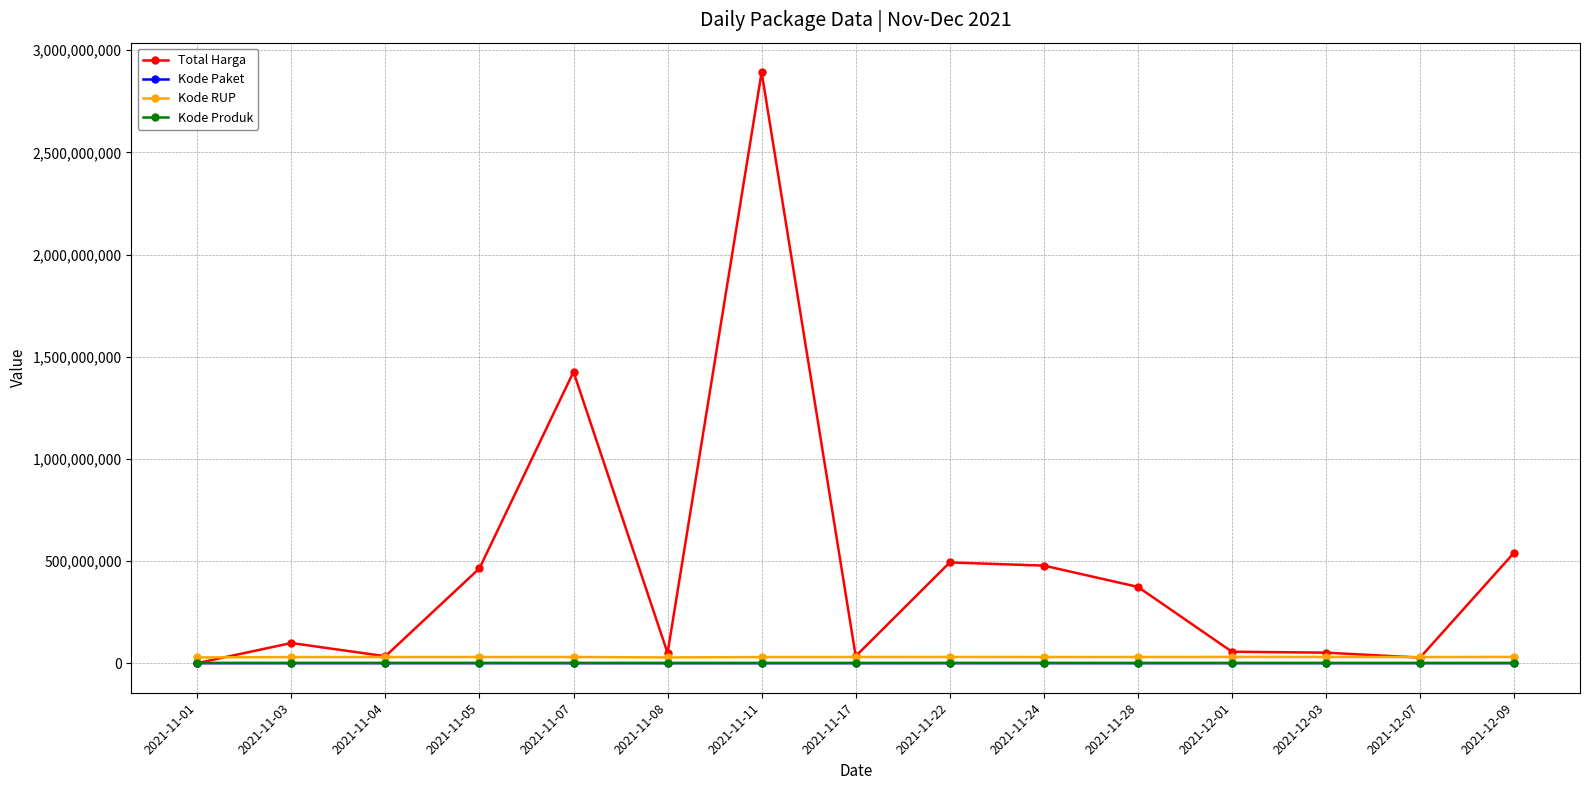

Which label corresponds to the largest value in the chart?

2021-11-11